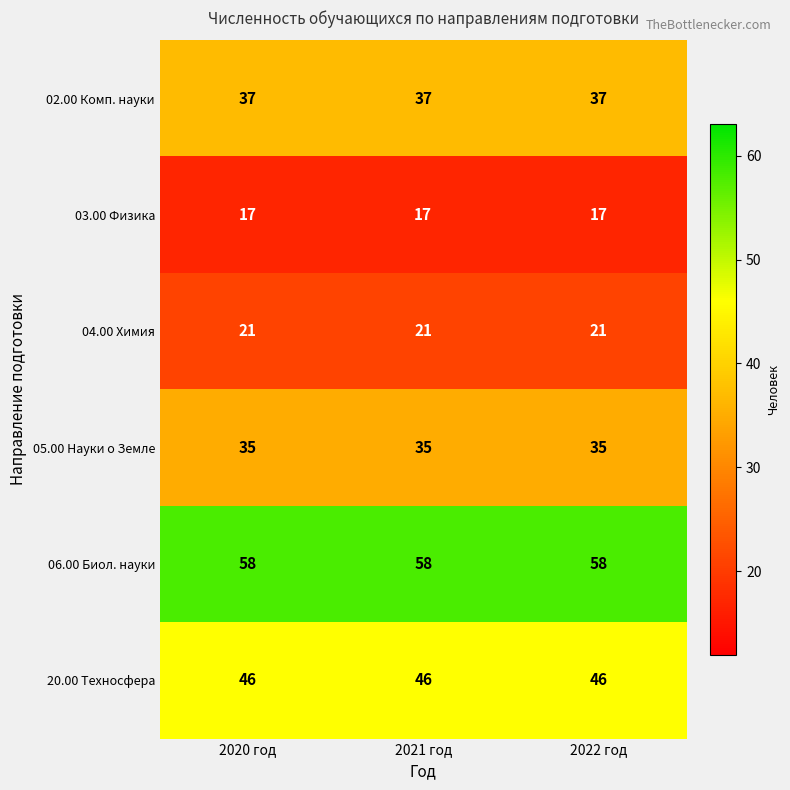

The value of 06.00 Биол. науки at 2020 год is 58. True or false?

True